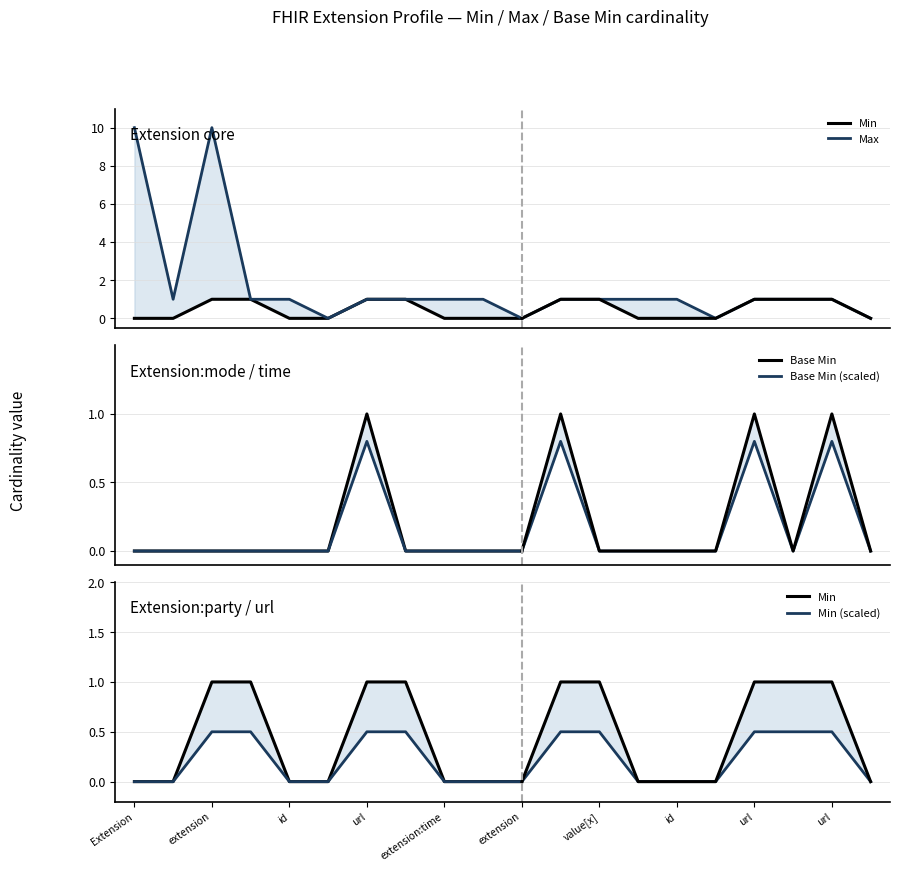

Count the Min values in the range 0 to 1.

20